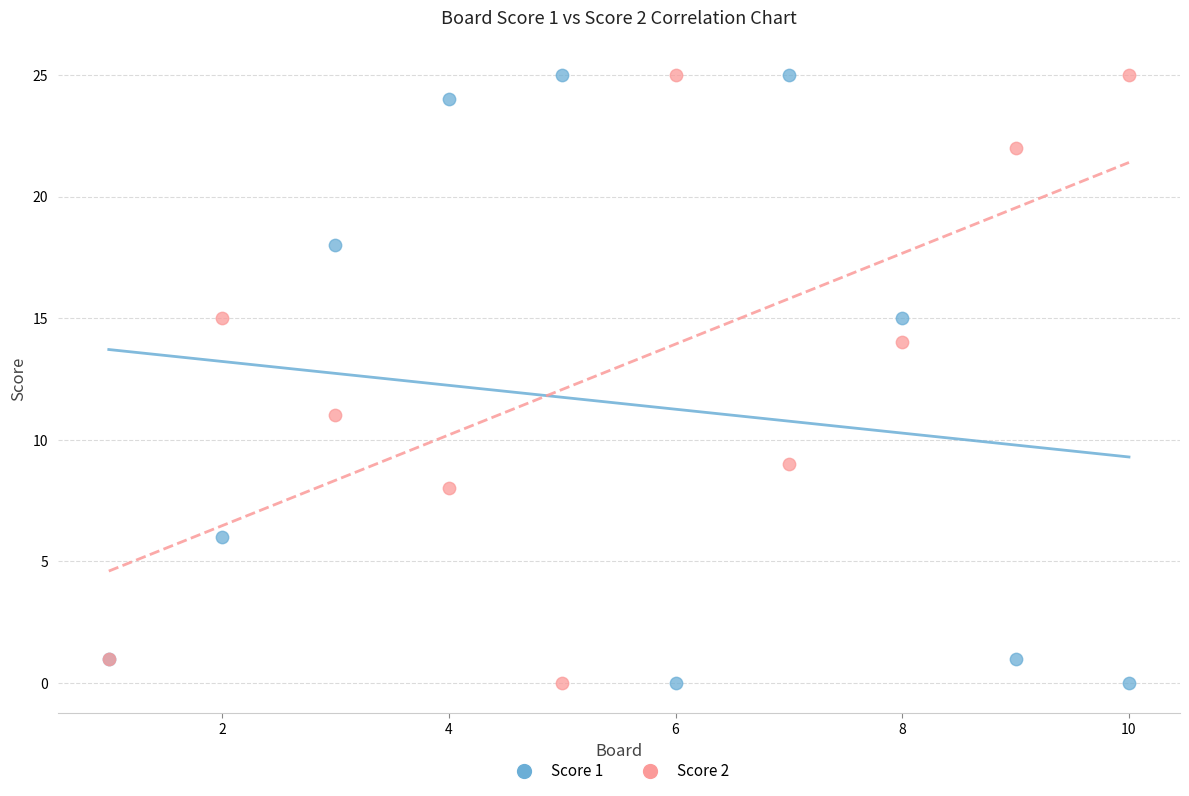

Across all series, what Y value is closest to 12?

11